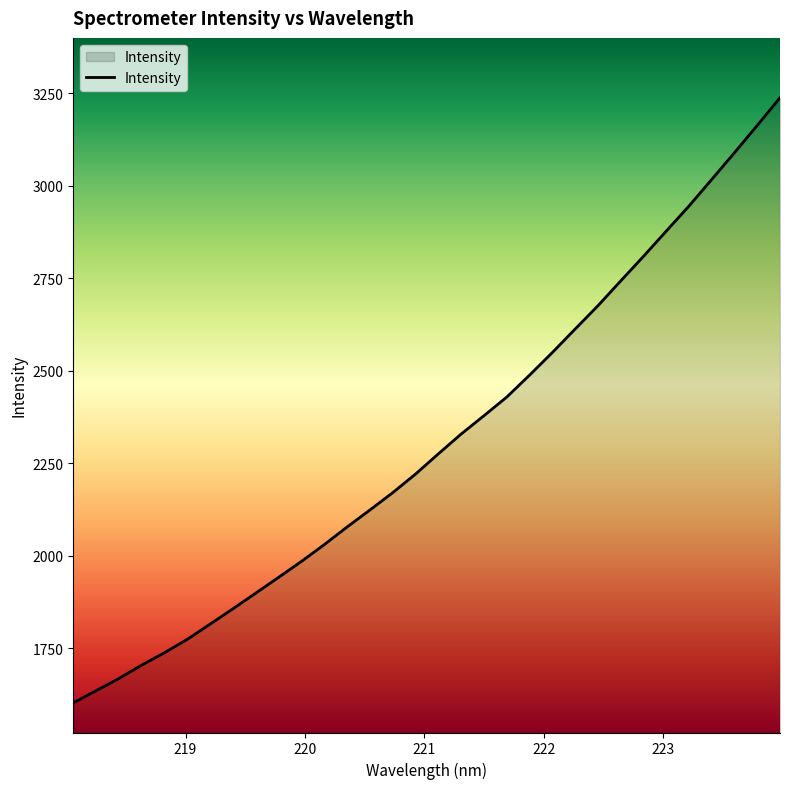

What is the maximum value shown in the chart?

3237.4